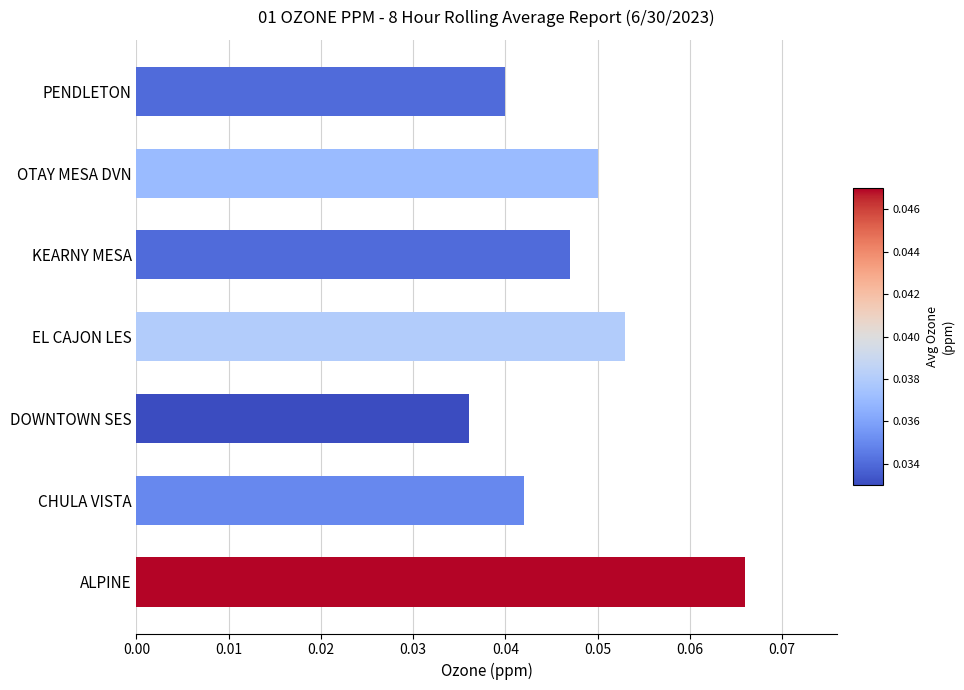

Between 0.04 and 0.05, which is larger?

0.05